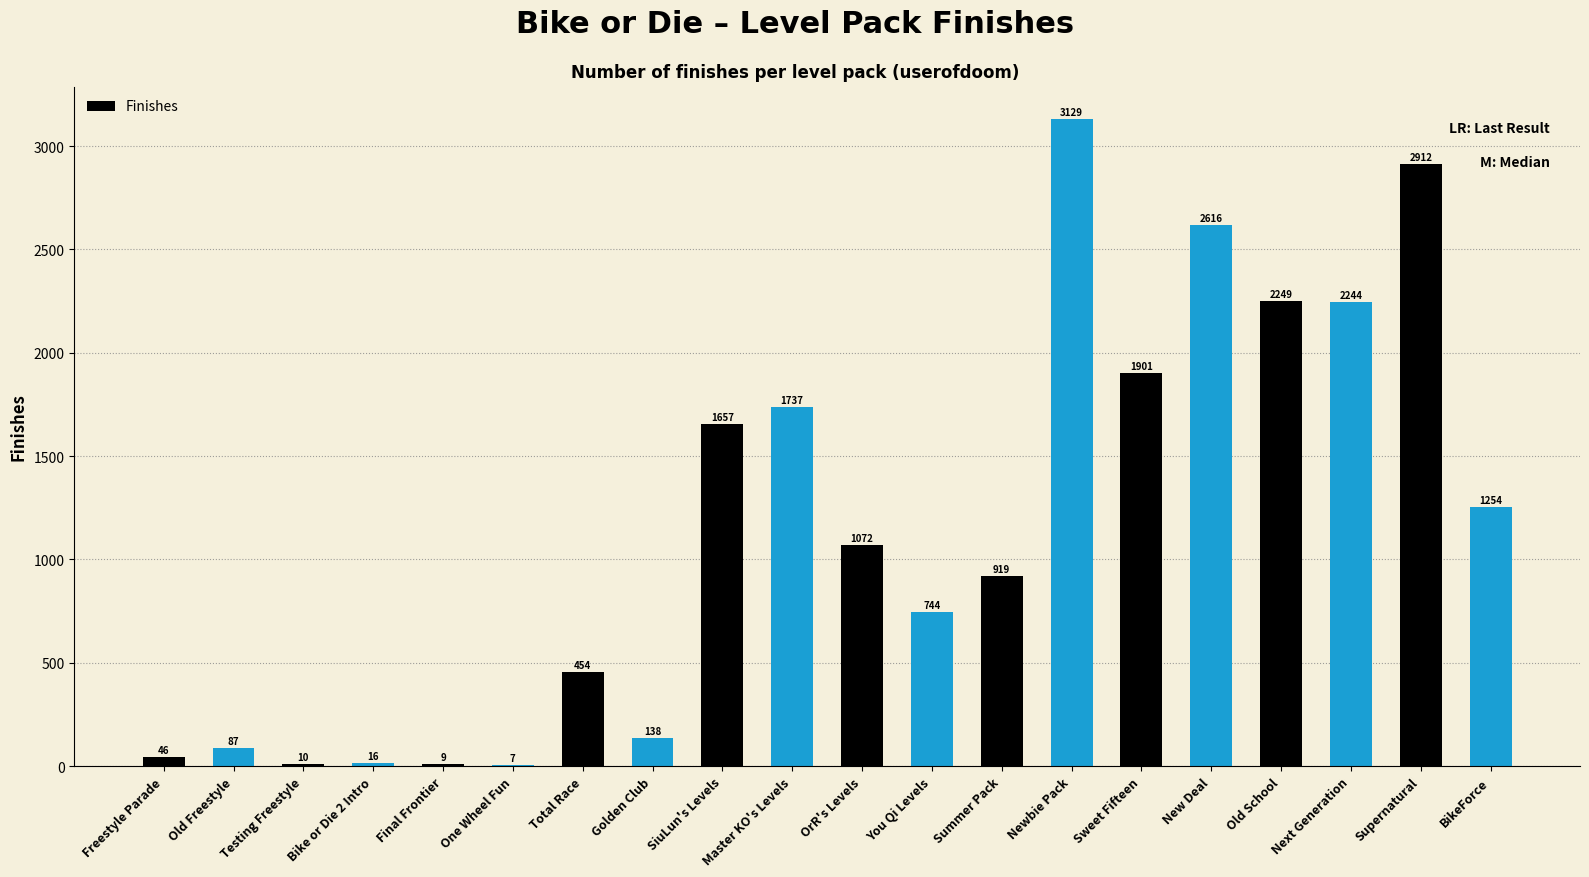

Between Summer Pack and One Wheel Fun, which is larger?

Summer Pack